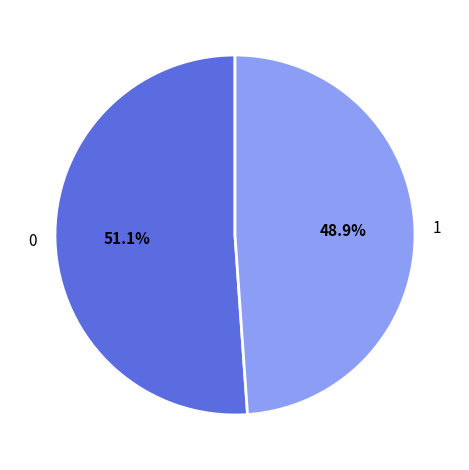

Rank the categories by value from lowest to highest.

1, 0